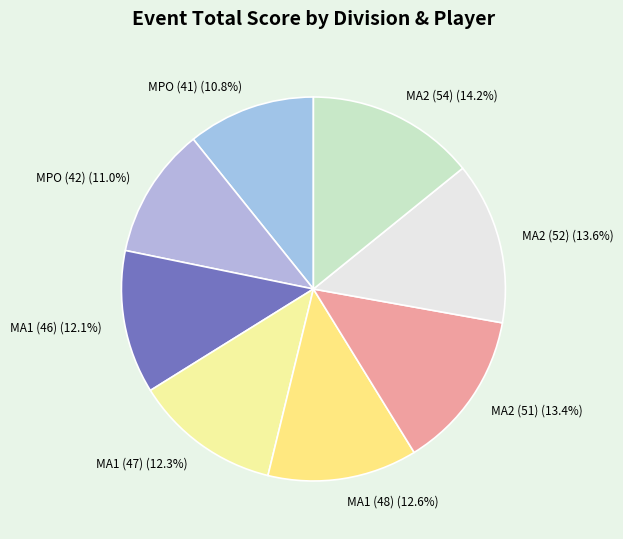

Which slice is the largest?

MA2 (54) (14.2%)